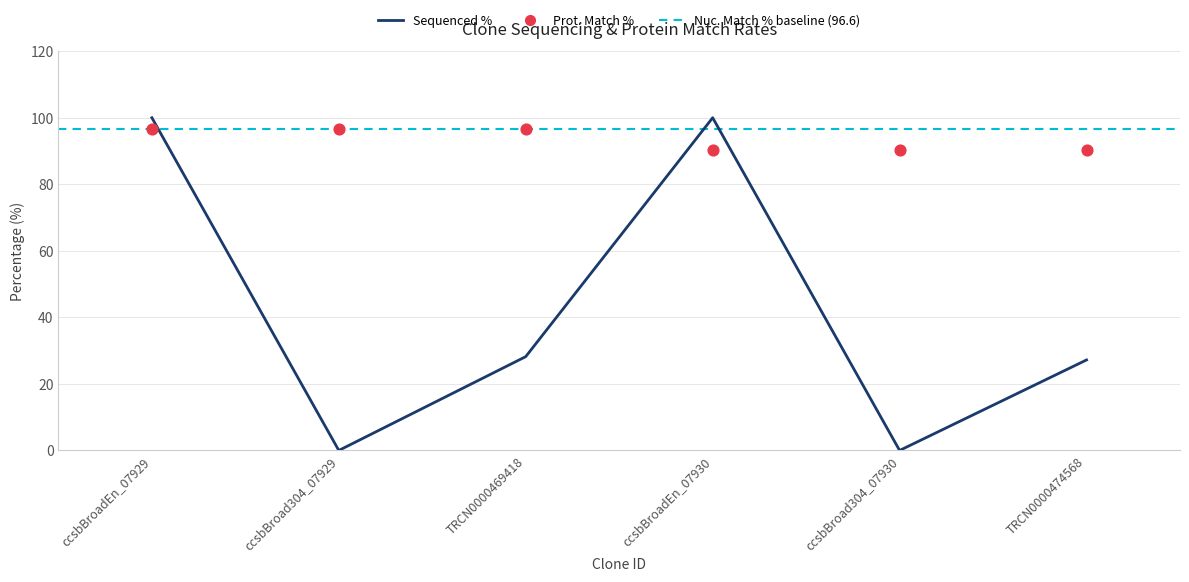

Which series has the largest total across all categories?

Prot. Match %